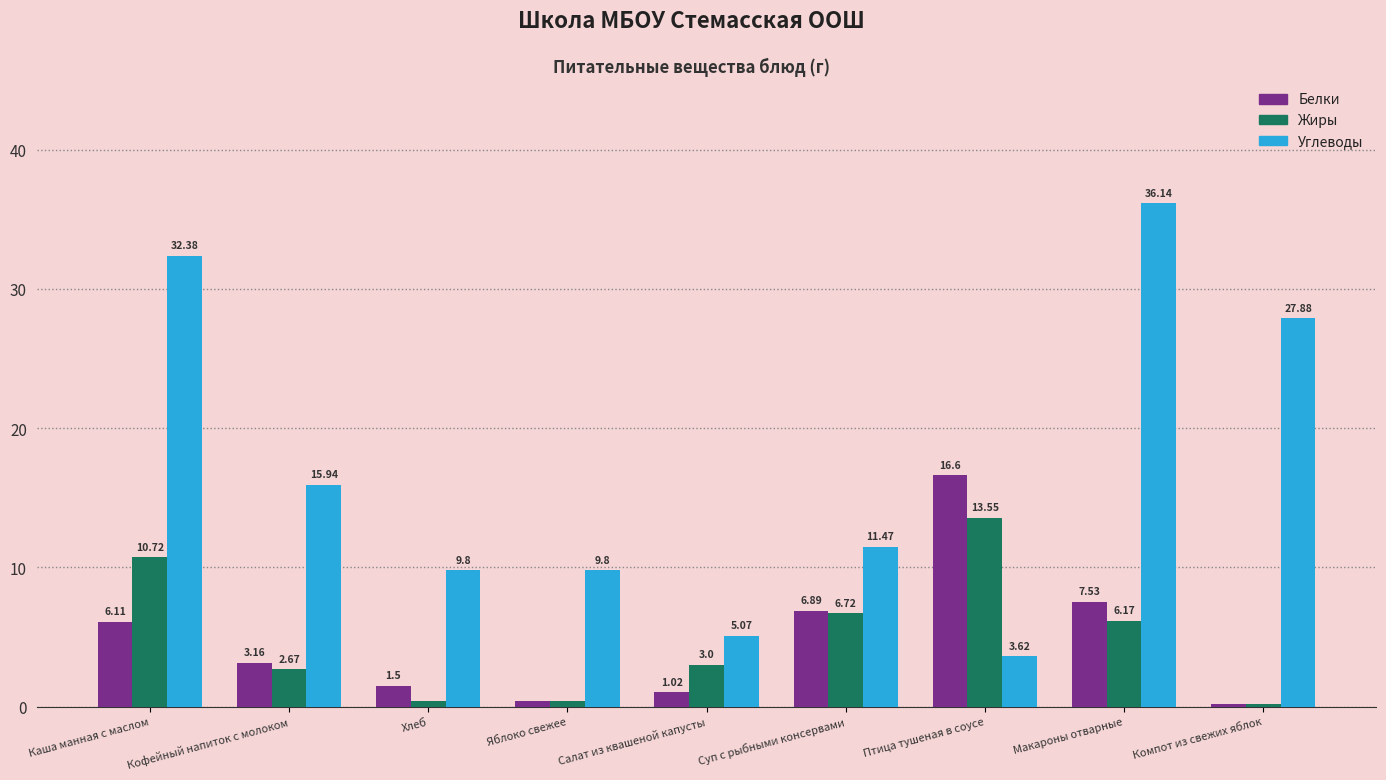

What are all the series names shown in the legend?

Белки, Жиры, Углеводы